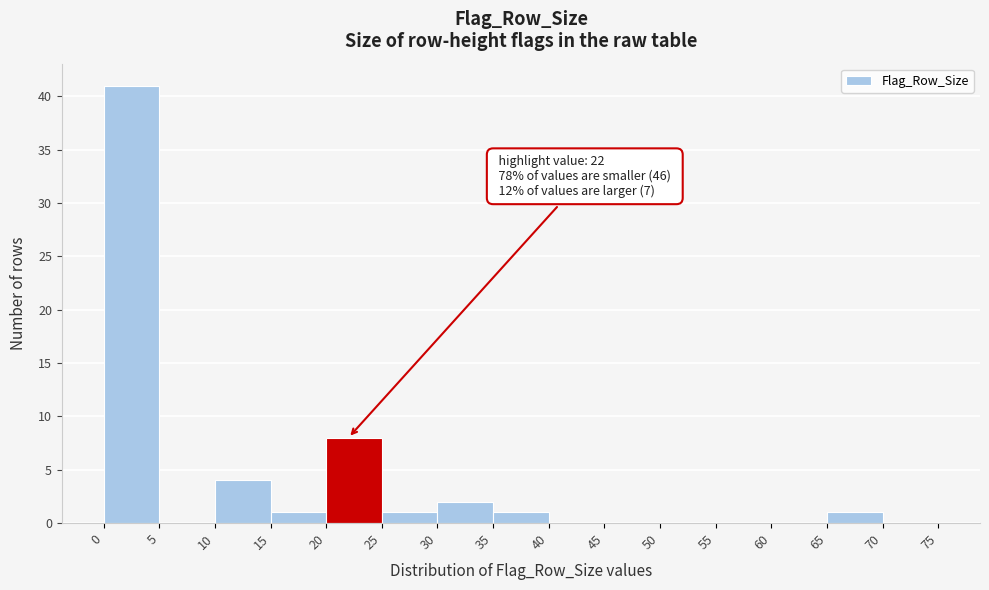

Which range on the x-axis has the tallest bar?

0 to 5